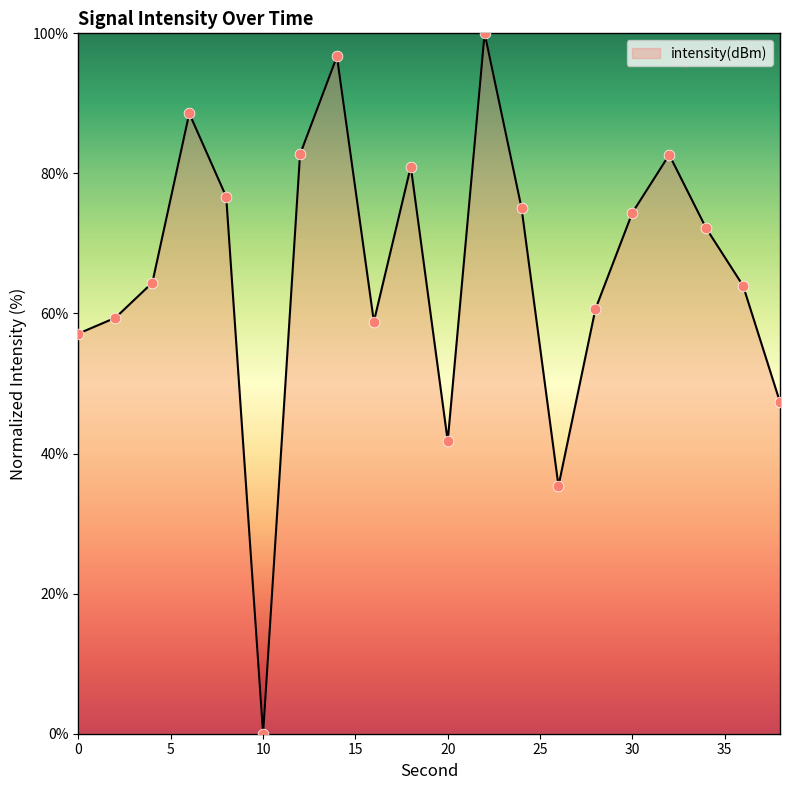

What is the greatest value displayed?

100.0